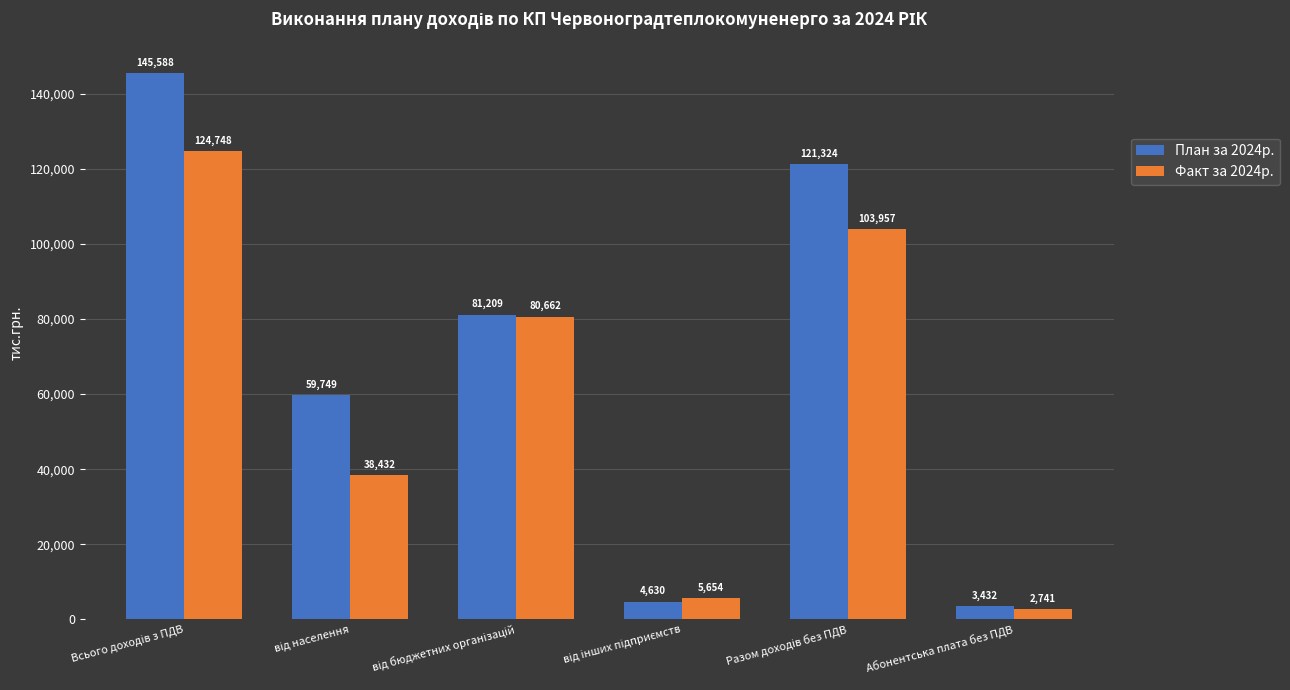

What is the label of the 6th bar from the left?

Абонентська плата без ПДВ